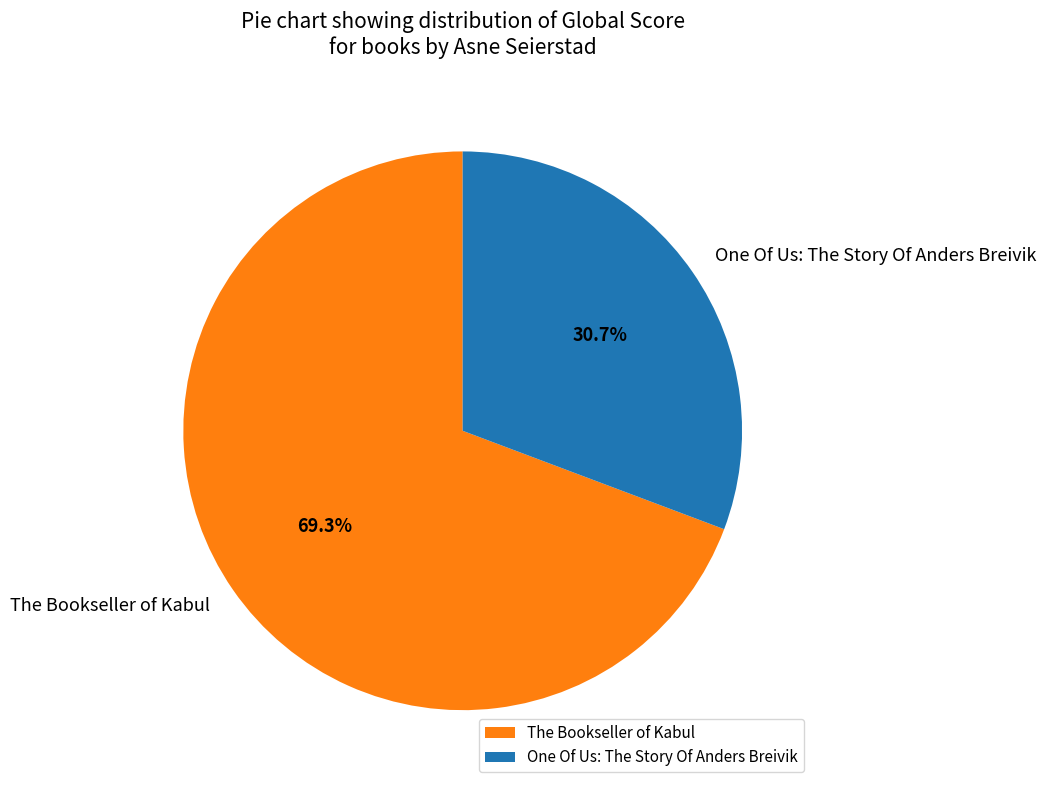

Combined, what portion of the pie is One Of Us: The Story Of Anders Breivik and The Bookseller of Kabul?

100.0%